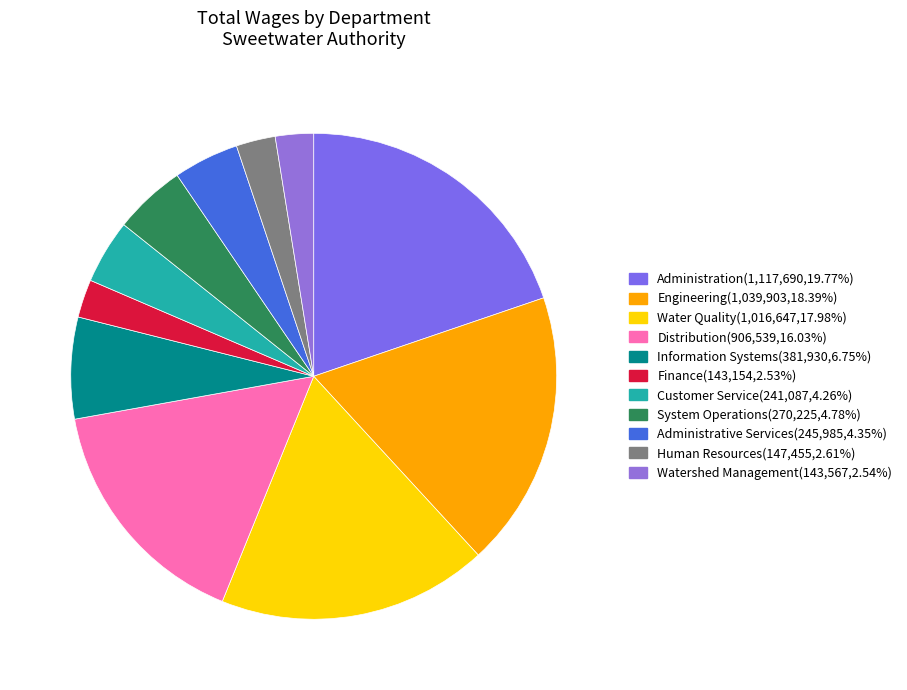

Which slice is the largest?

Administration